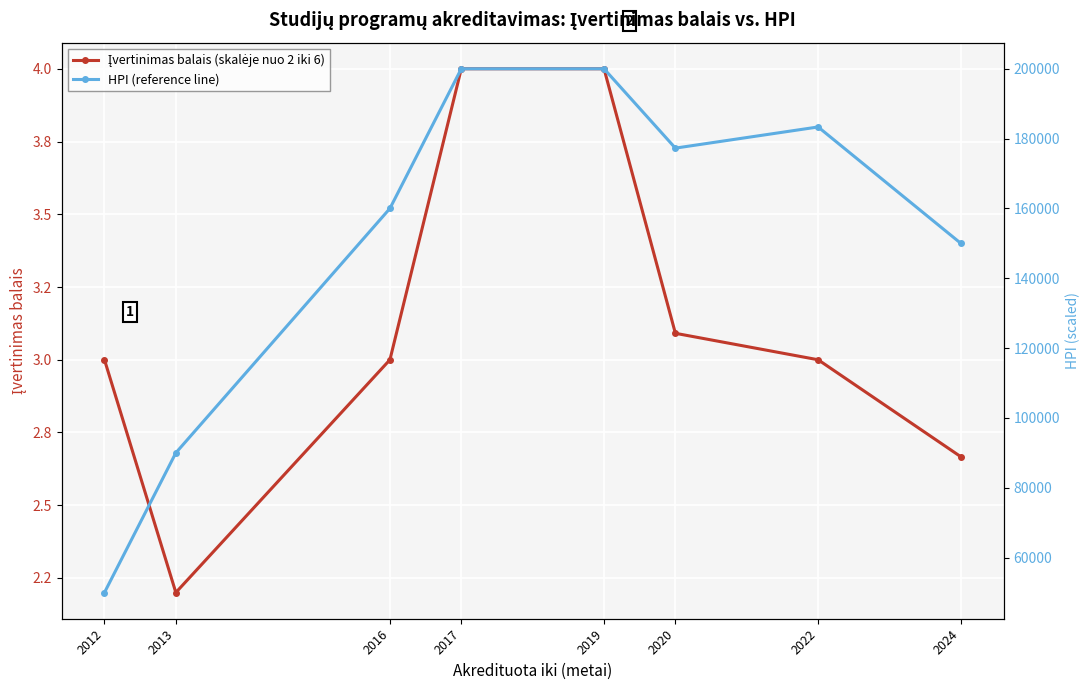

The value of Įvertinimas balais (skalėje nuo 2 iki 6) at 2016 is 3.0. True or false?

True